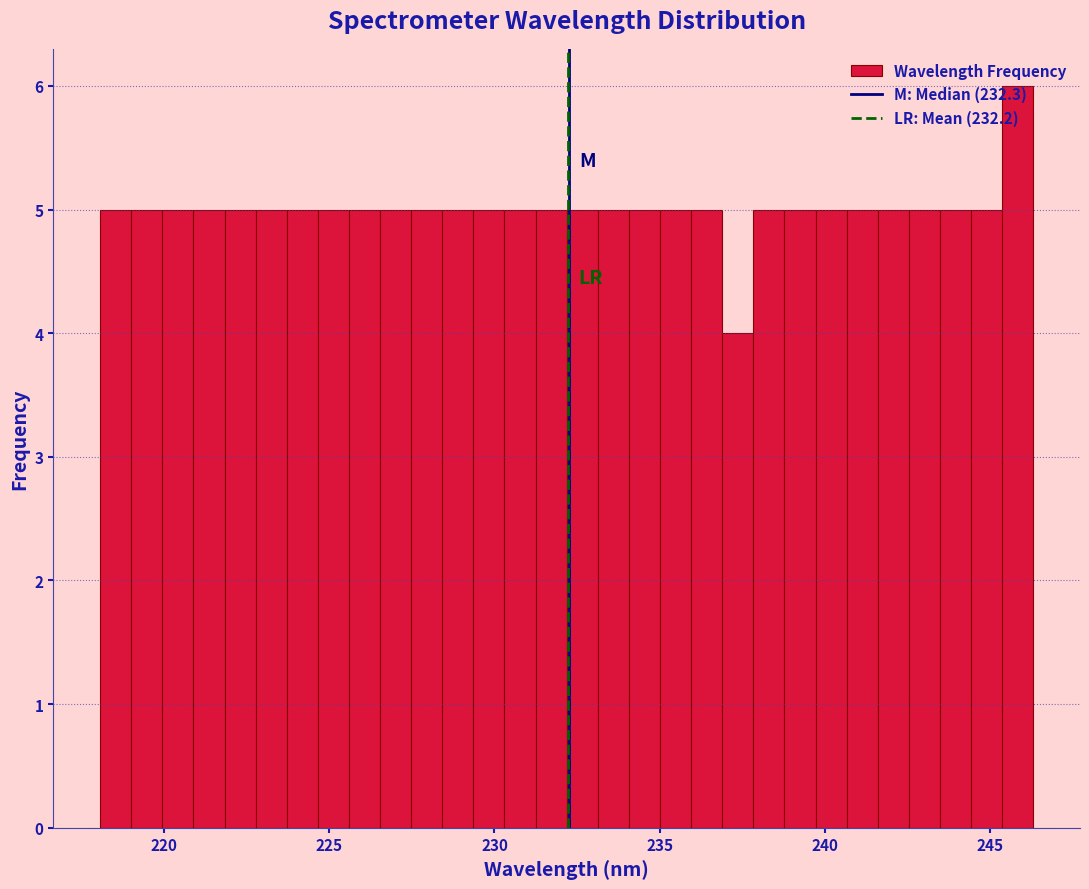

Read against the x-axis, roughly where is the centre of the tallest bar?

246.0